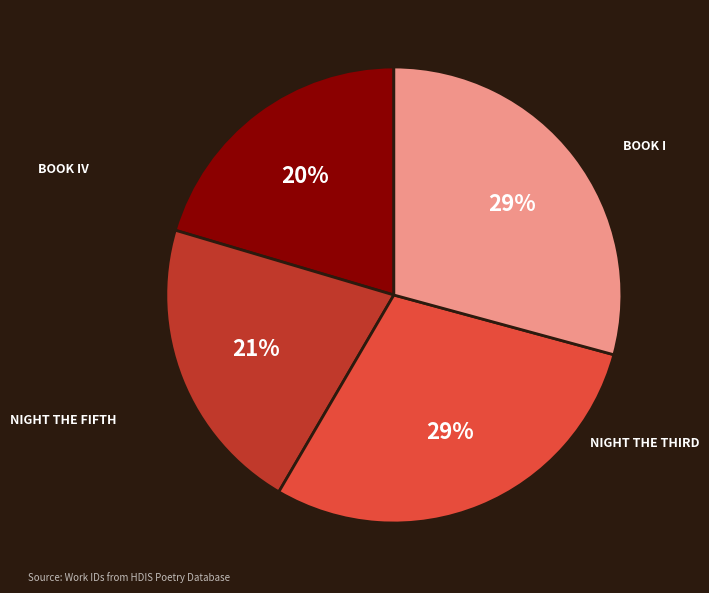

To the nearest percent, what is the average slice percentage?

25%